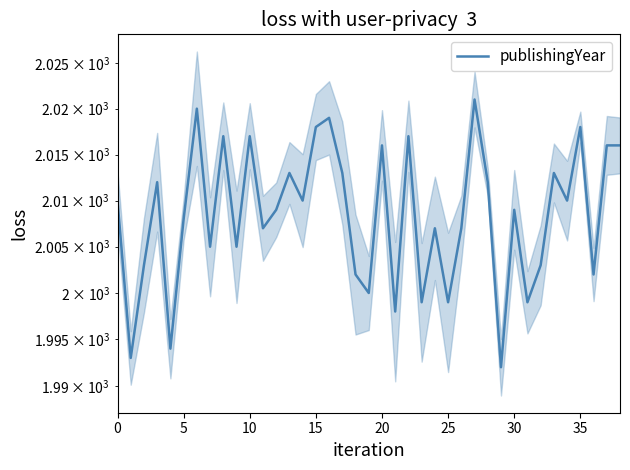

How many lines are shown in the chart?

1